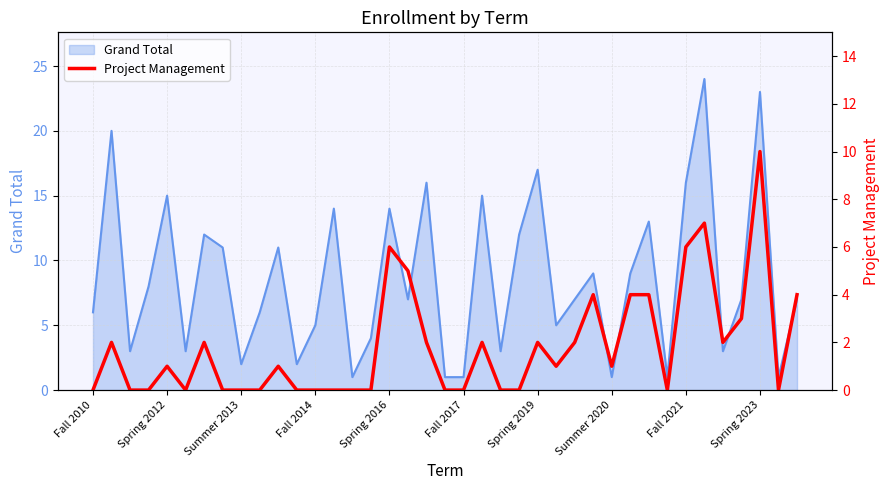

The chart shows a value of 0 at 15. True or false?

True